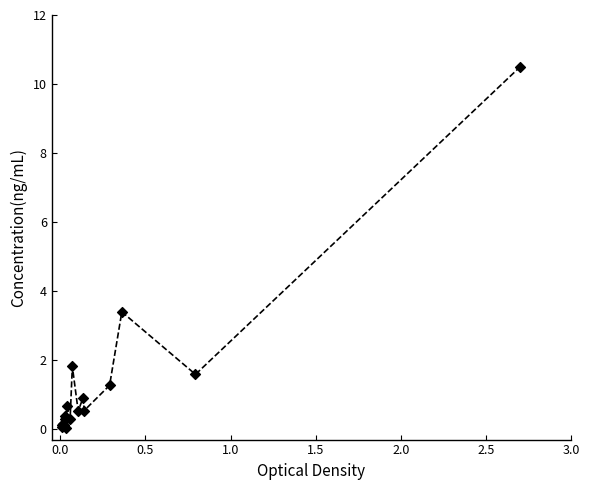

What Y value in the scatter plot is closest to 5?

3.4